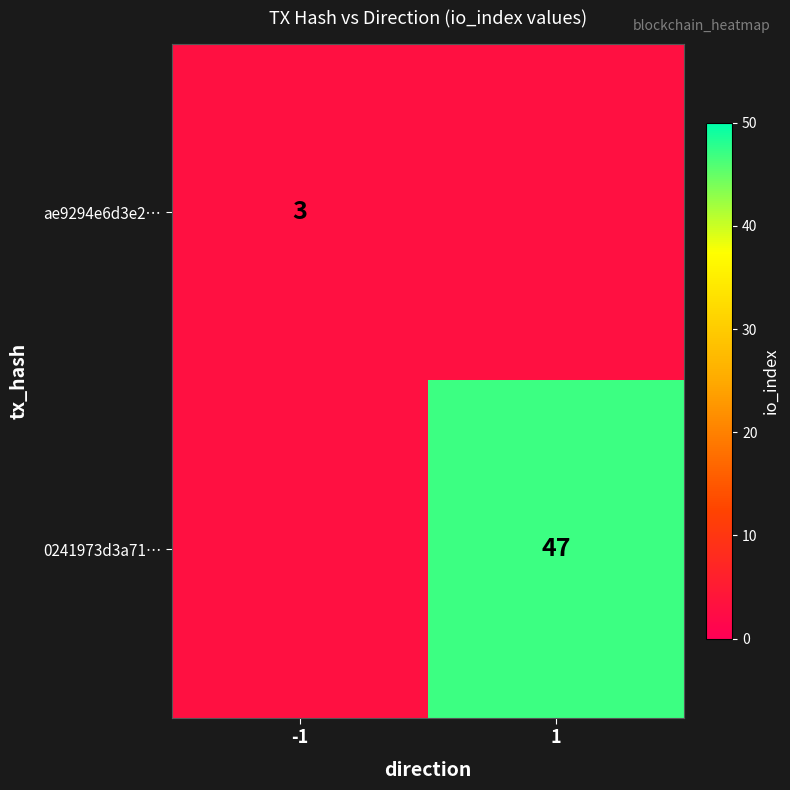

The value of ae9294e6d3e2… at -1 is 1. True or false?

False